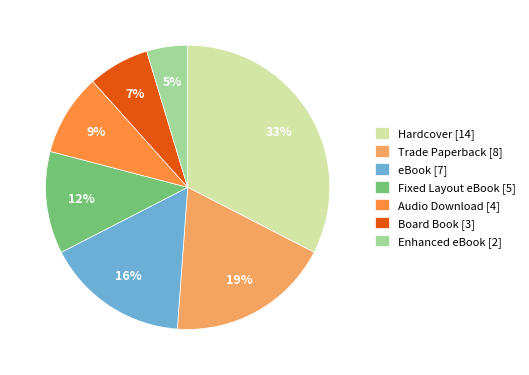

Does Hardcover account for over 50% of the chart?

No